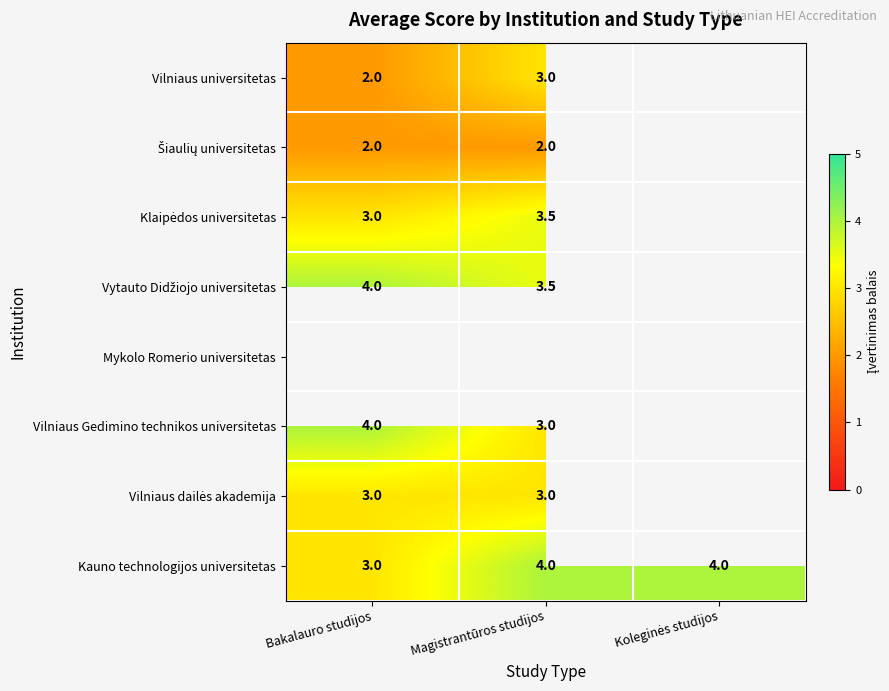

Read the Kauno technologijos universitetas value at Magistrantūros studijos.

4.0